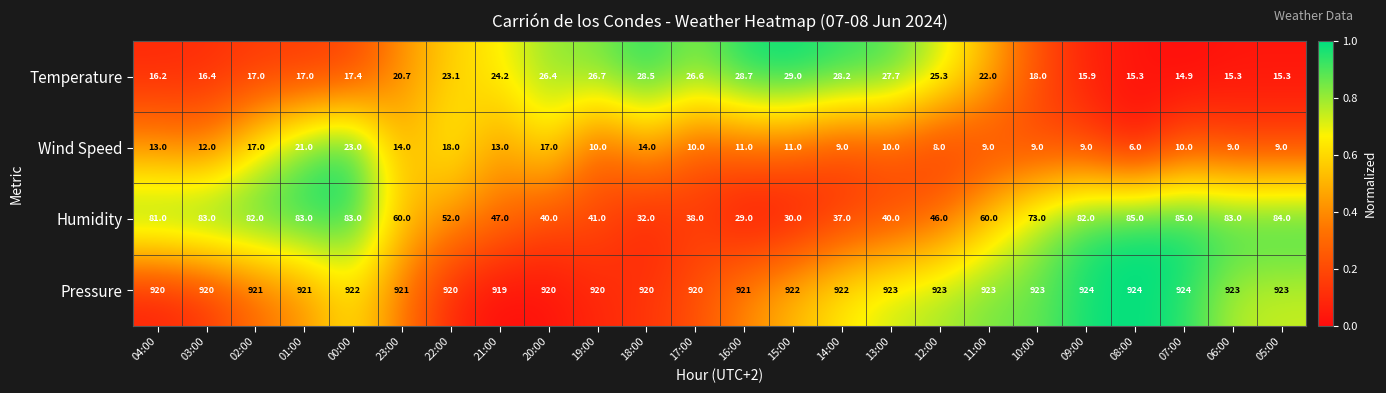

Which series has the widest spread of values?

Humidity